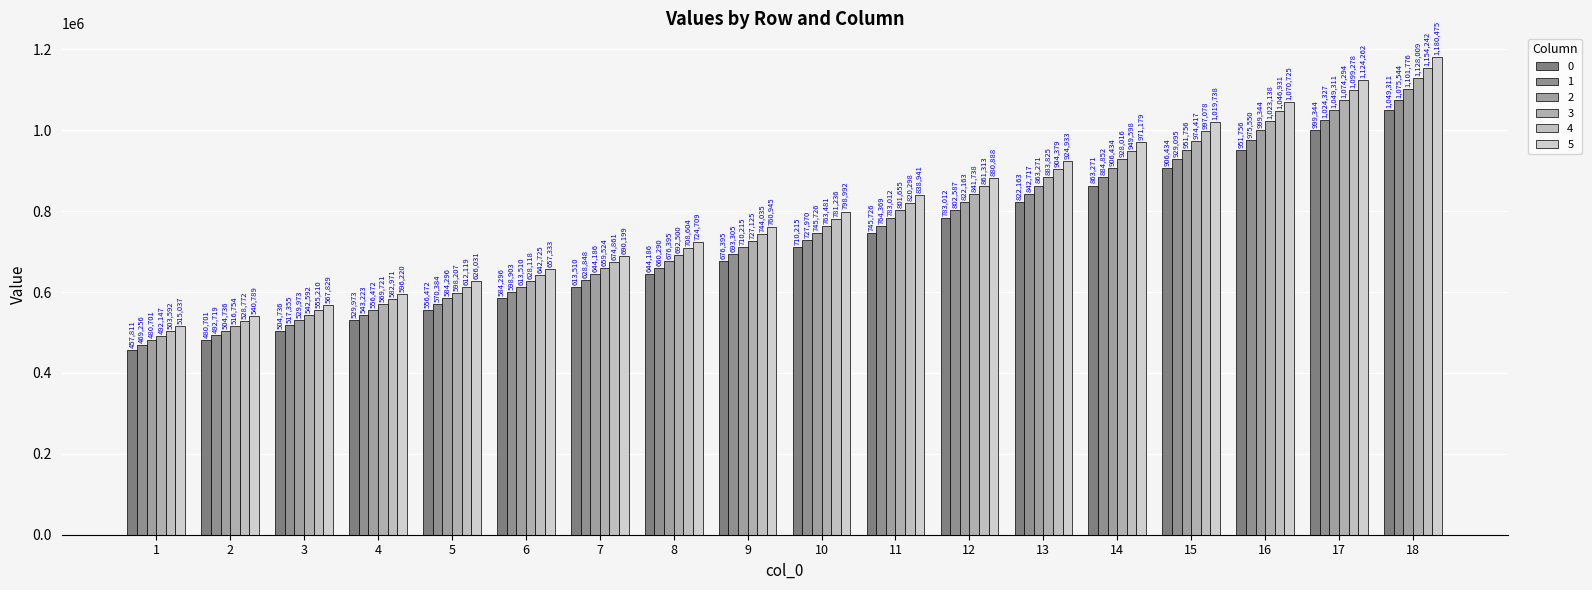

What is the minimum value shown in the chart?

457811